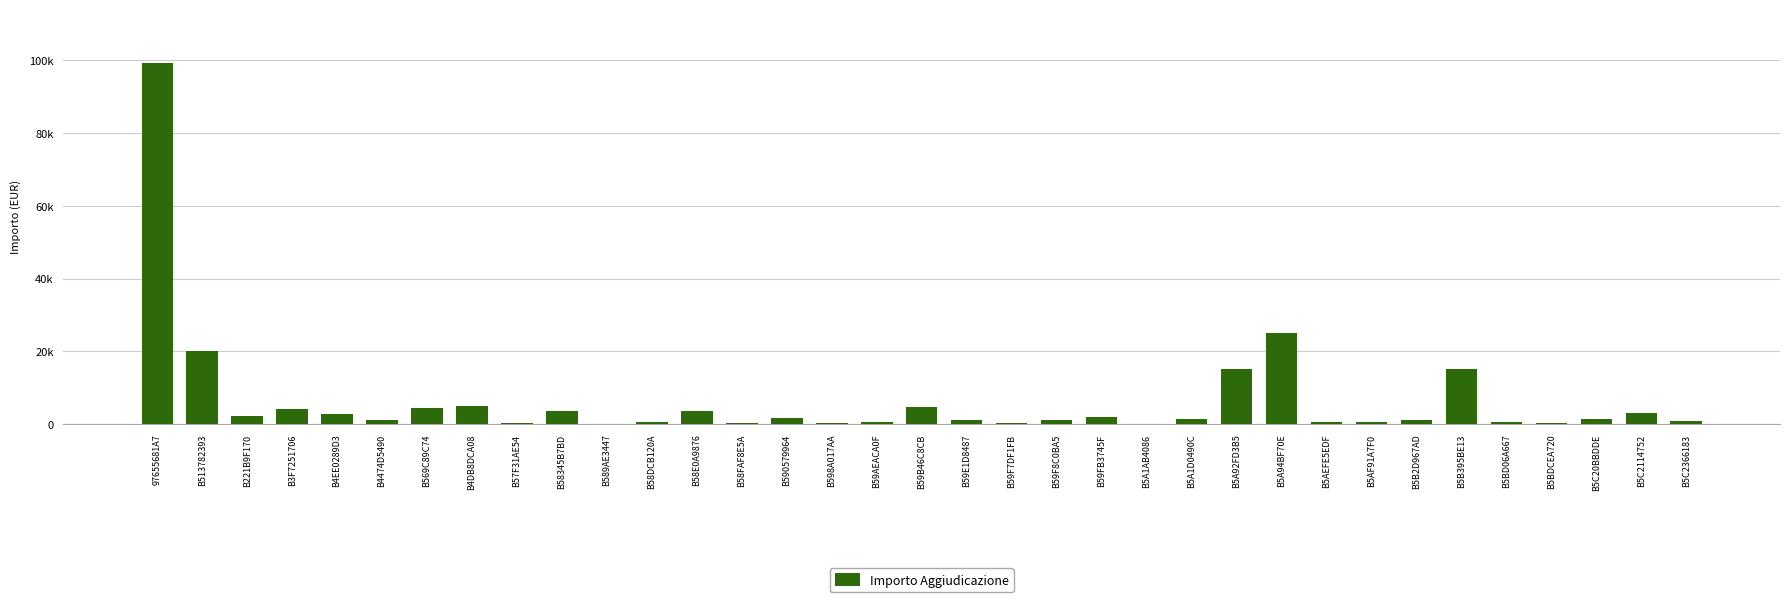

What is the difference between the values at B59B46C8CB and B5C2114752?

1598.0